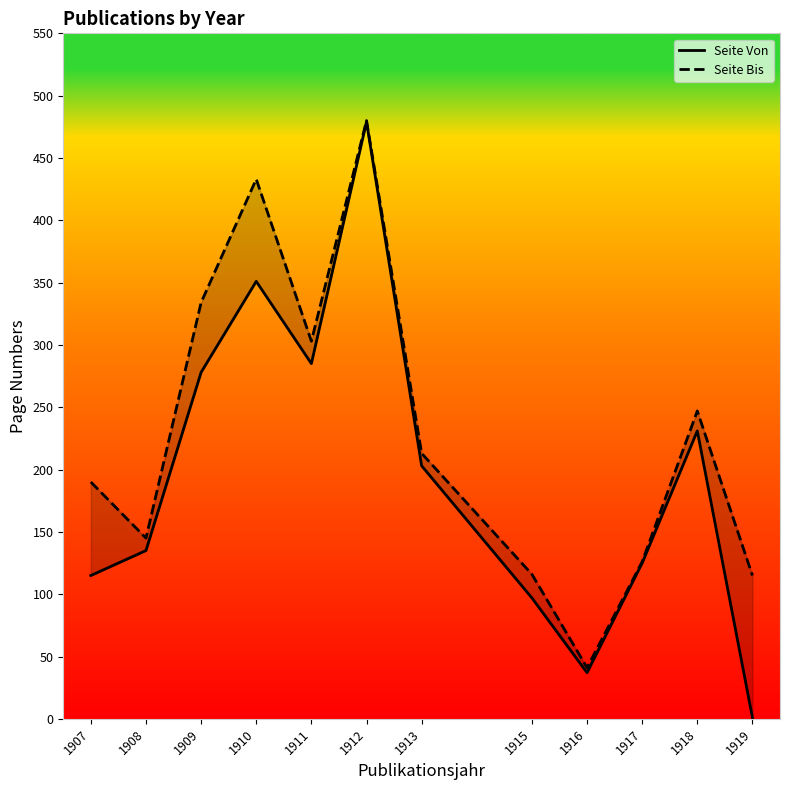

The value of Seite Bis at 1918 is 247. True or false?

True